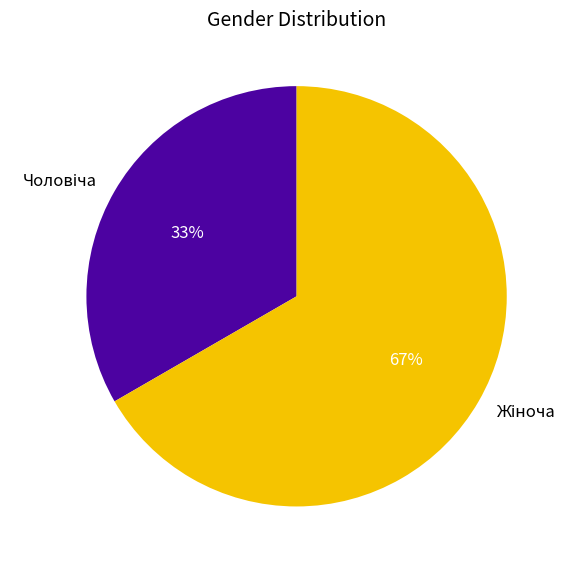

To the nearest percent, what is the average slice percentage?

50%